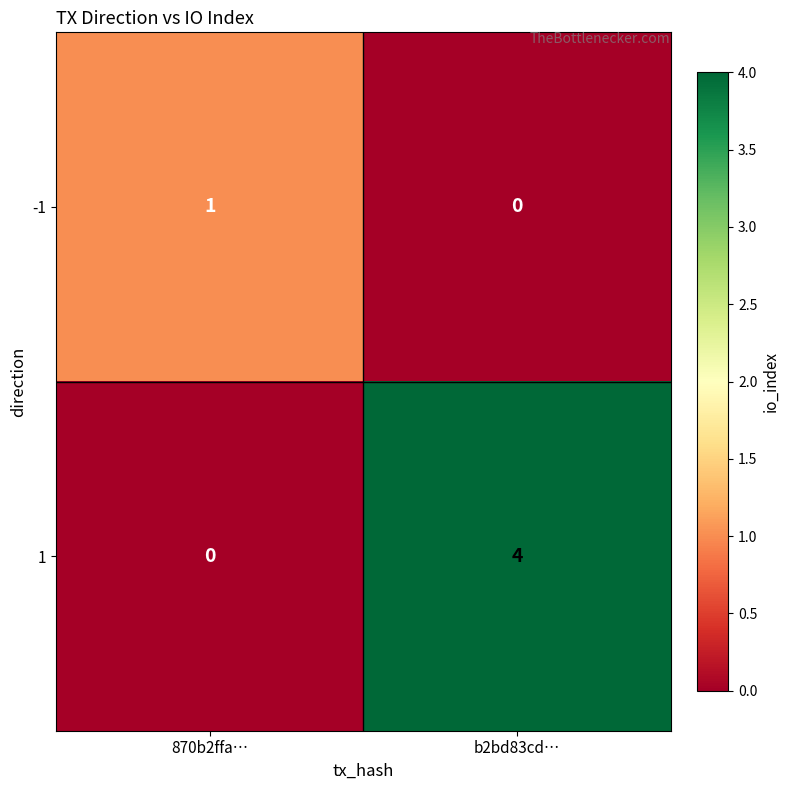

List the series in order of their peak value, highest first.

1, -1